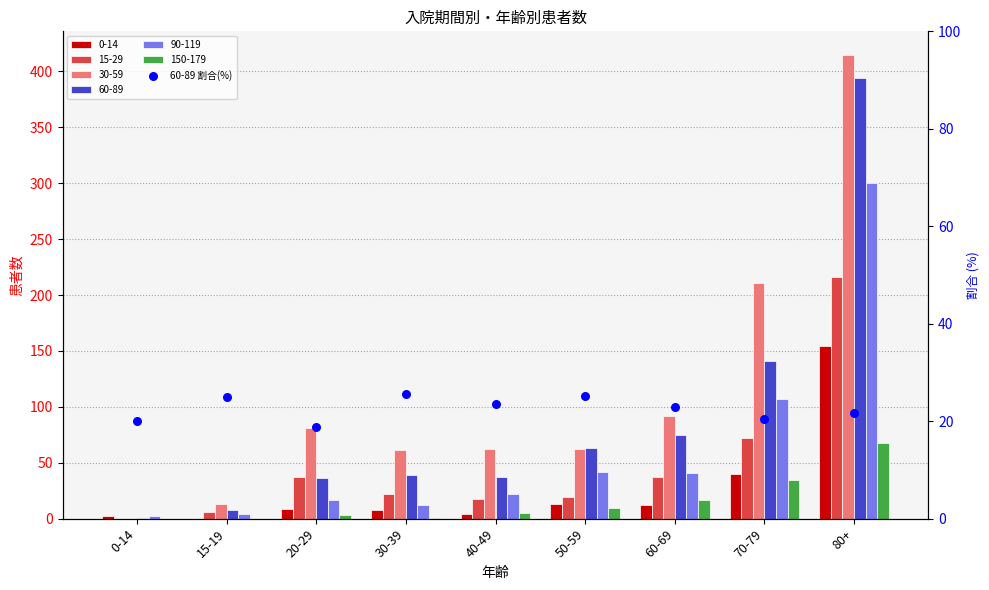

Which has a higher value, 60-69 or 50-59?

50-59